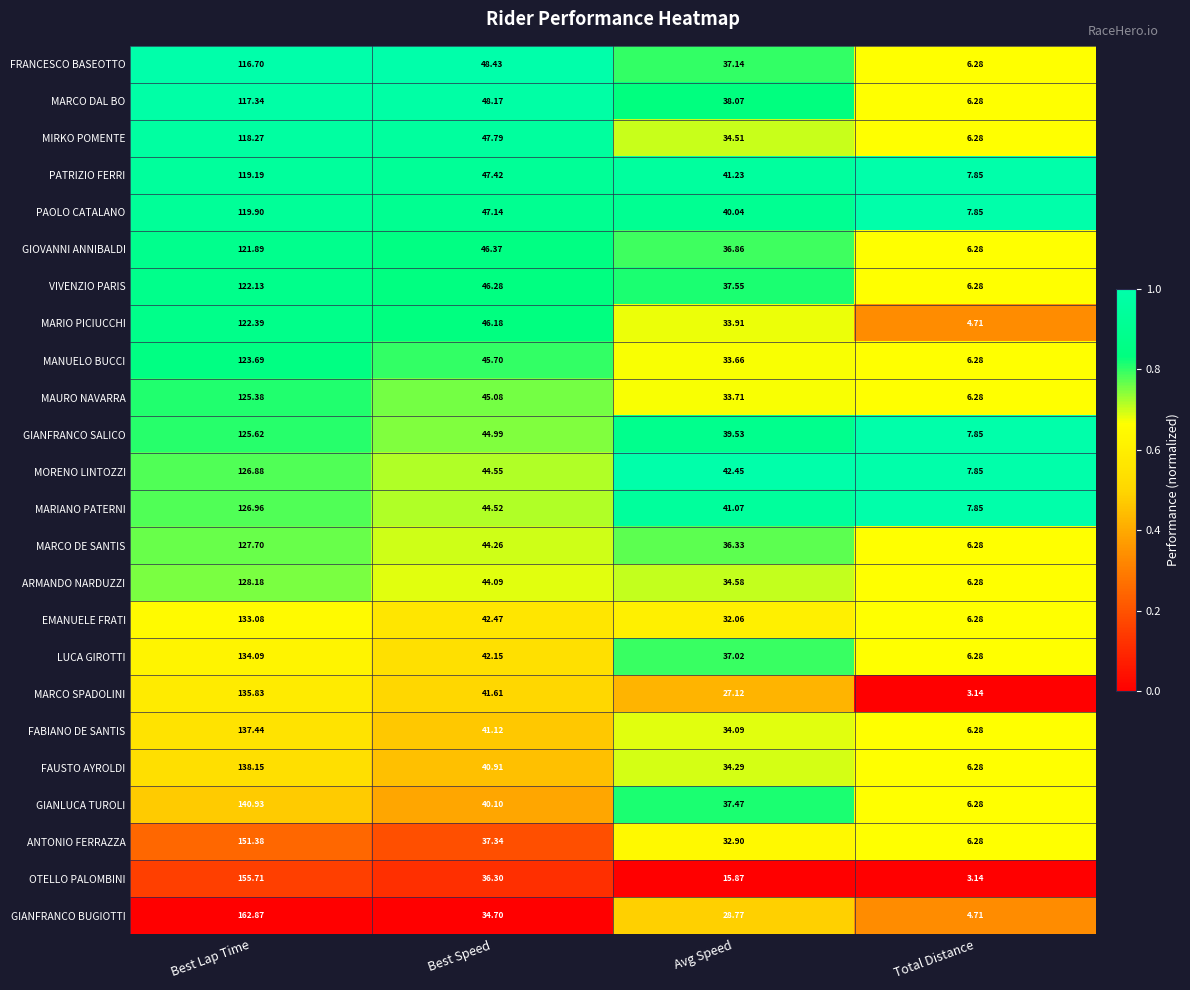

At Avg Speed, list the series in order from smallest to largest.

OTELLO PALOMBINI, MARCO SPADOLINI, GIANFRANCO BUGIOTTI, EMANUELE FRATI, ANTONIO FERRAZZA, MANUELO BUCCI, MAURO NAVARRA, MARIO PICIUCCHI, FABIANO DE SANTIS, FAUSTO AYROLDI, MIRKO POMENTE, ARMANDO NARDUZZI, MARCO DE SANTIS, GIOVANNI ANNIBALDI, LUCA GIROTTI, FRANCESCO BASEOTTO, GIANLUCA TUROLI, VIVENZIO PARIS, MARCO DAL BO, GIANFRANCO SALICO, PAOLO CATALANO, MARIANO PATERNI, PATRIZIO FERRI, MORENO LINTOZZI